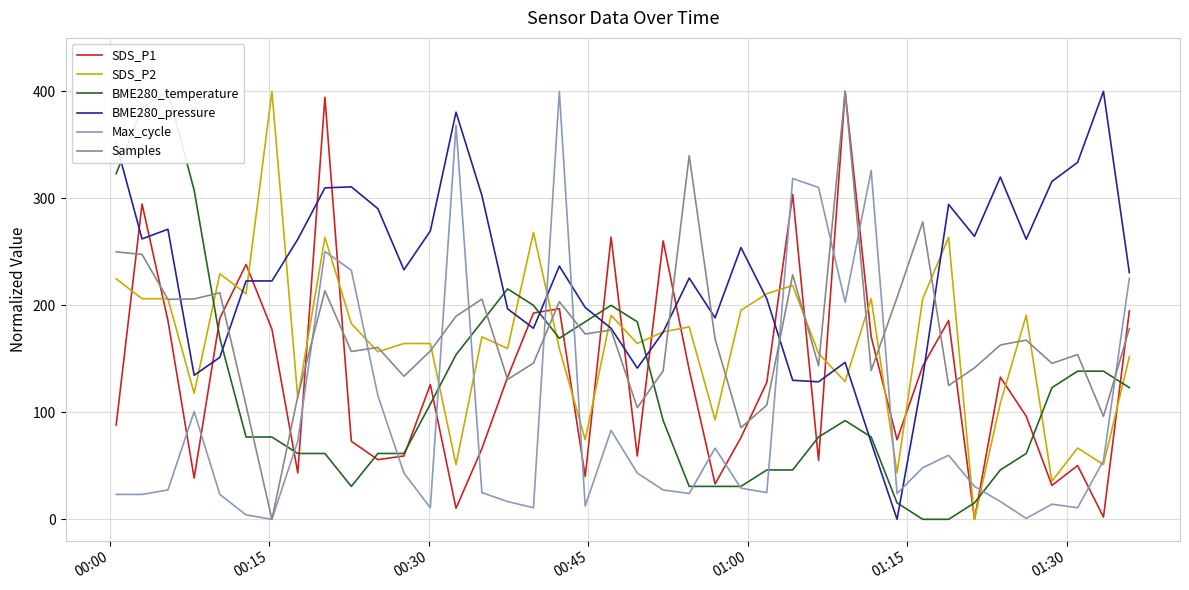

After their last crossing, which series has the higher values: SDS_P1 or Max_cycle?

Max_cycle